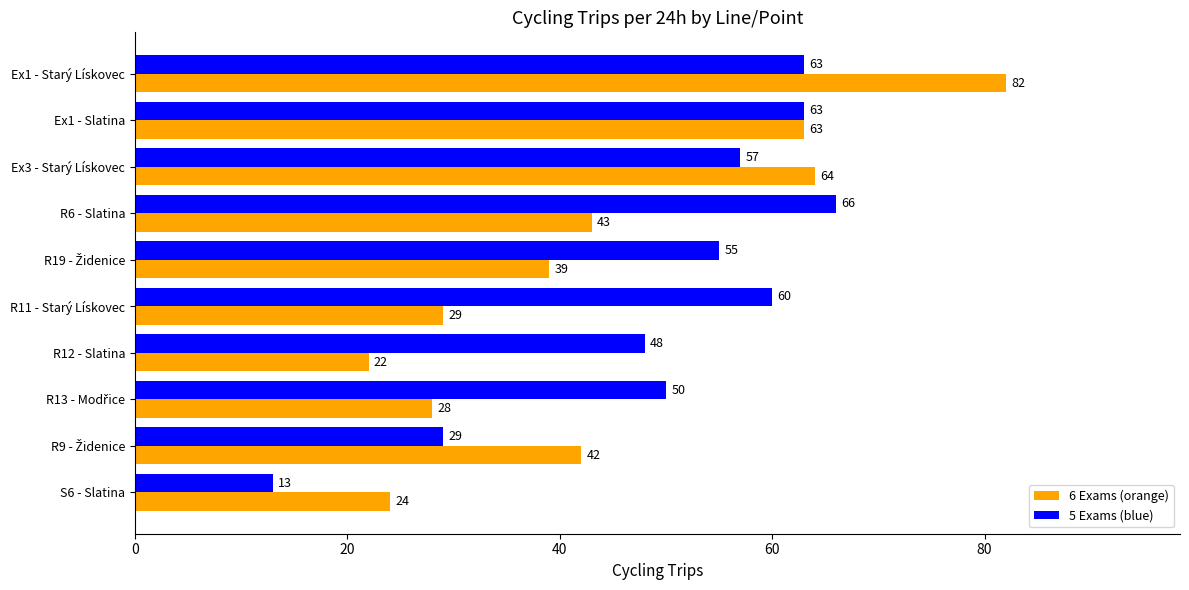

What is the total value across all series at Ex1 - Slatina?

126